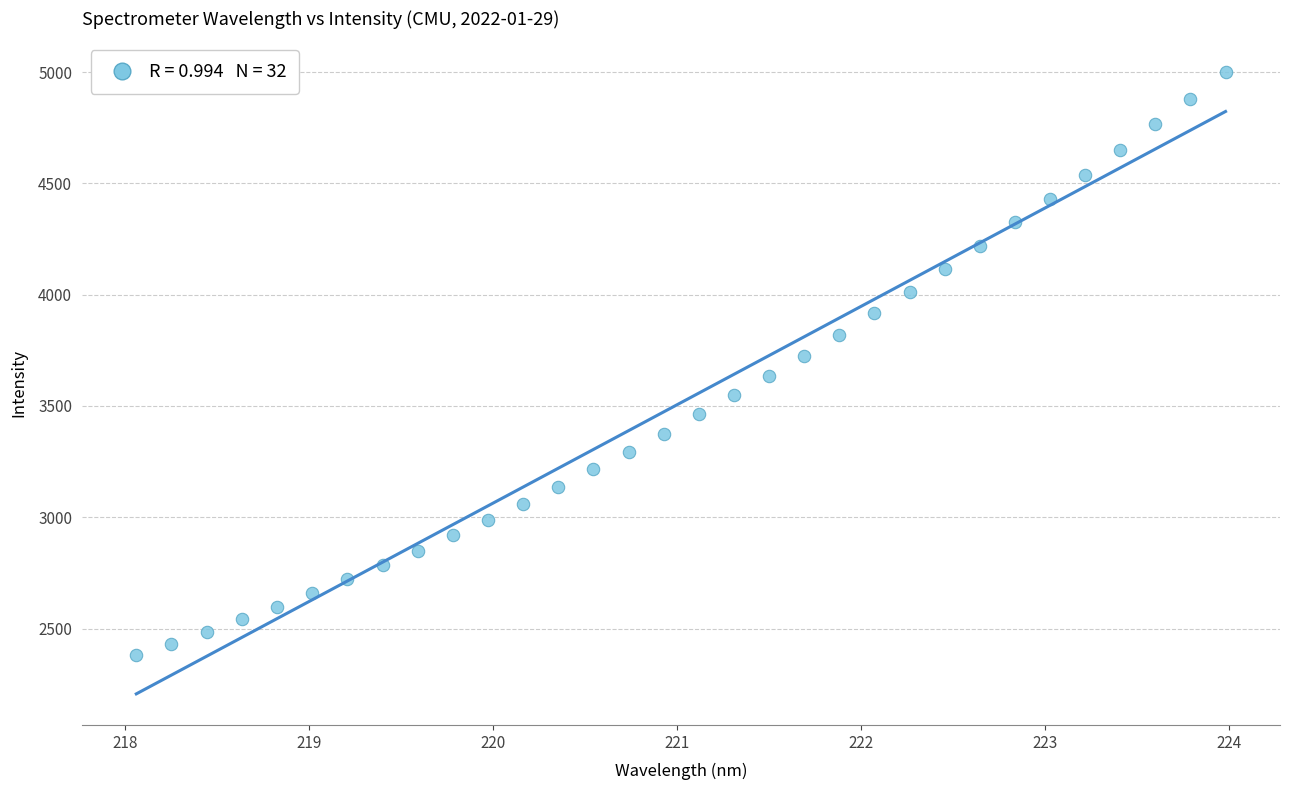

What is the range of X values (max minus min)?

5.9